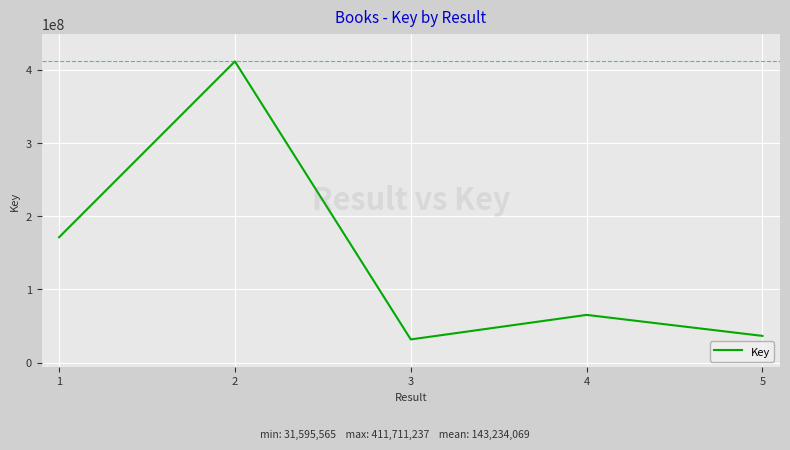

What is the ratio of the value at 2 to the value at 1?

2.4